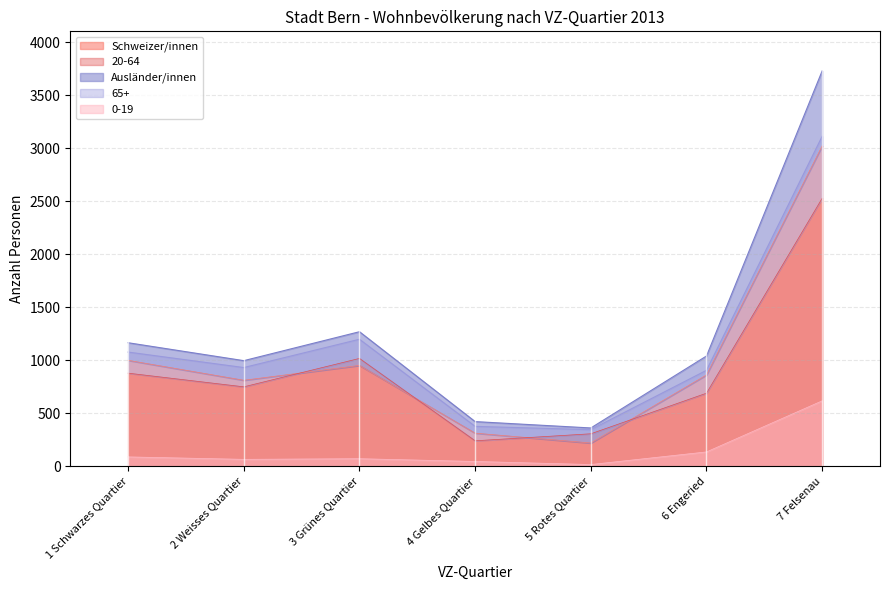

After their last crossing, which series has the higher values: Schweizer/innen or 20-64?

Schweizer/innen